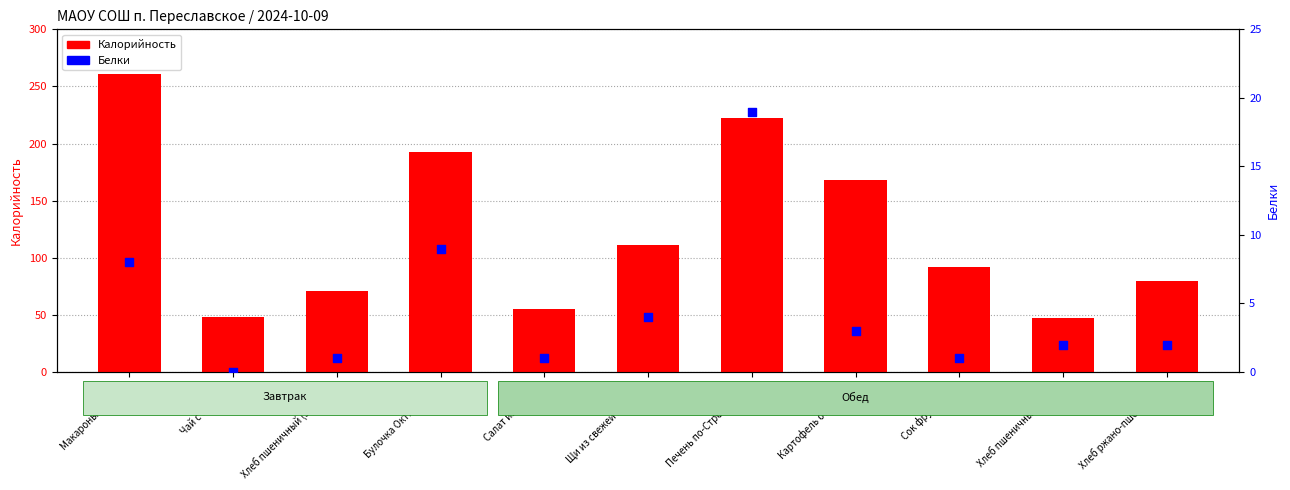

What is the total value across all series at Булочка Октябренок?

202